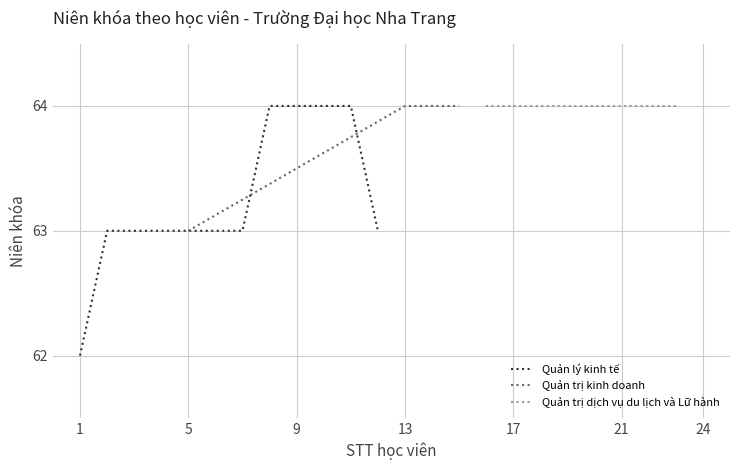

What is the maximum value for Quản lý kinh tế?

64